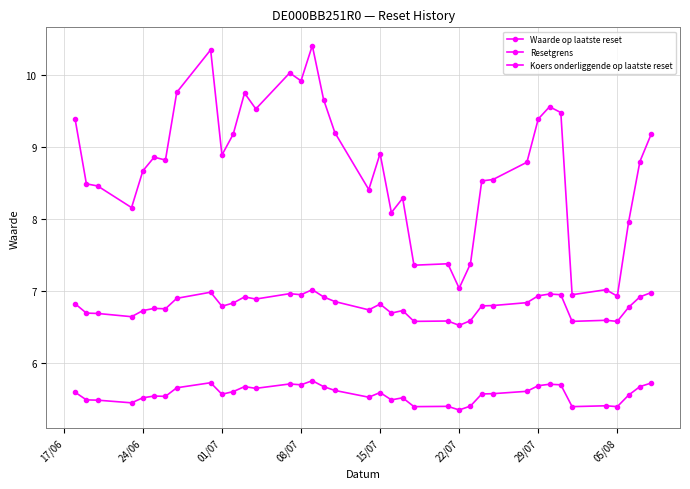

What is the difference between the maximum and minimum values in the Resetgrens series?

0.4